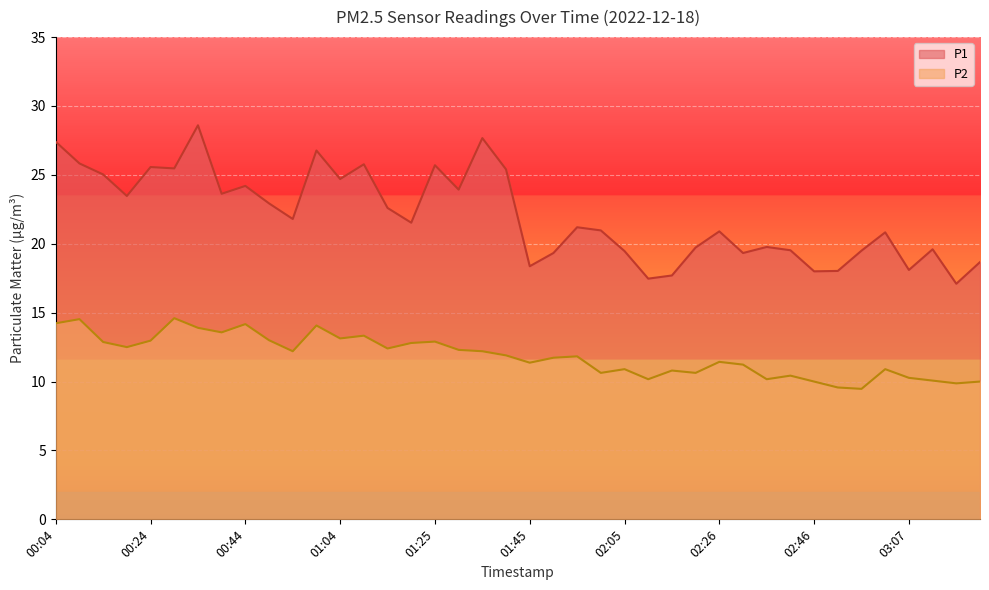

How many distinct data groups are displayed?

2